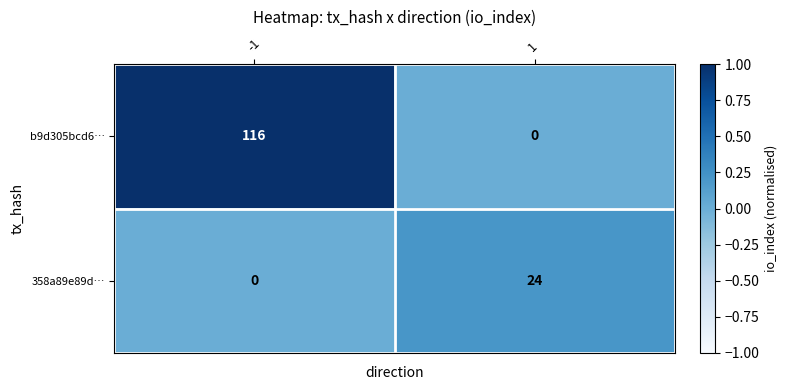

What is the maximum value for 358a89e89d…?

24